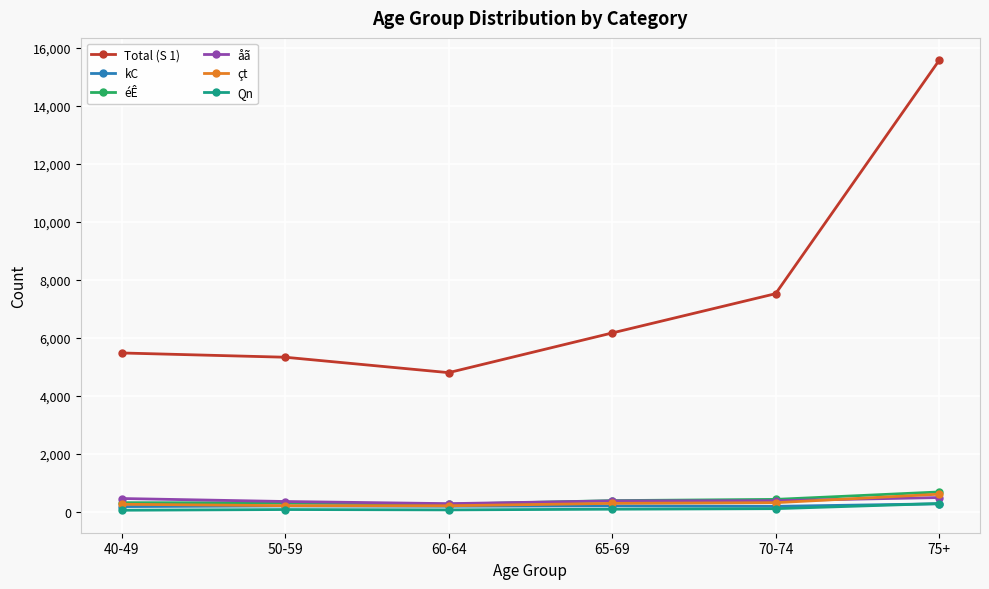

The value of Total (S 1) at 75+ is 15567. True or false?

True